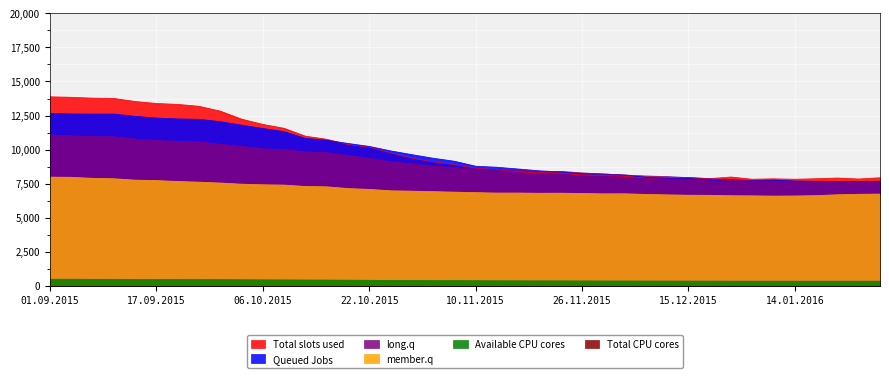

What is the greatest value displayed?

13879.0